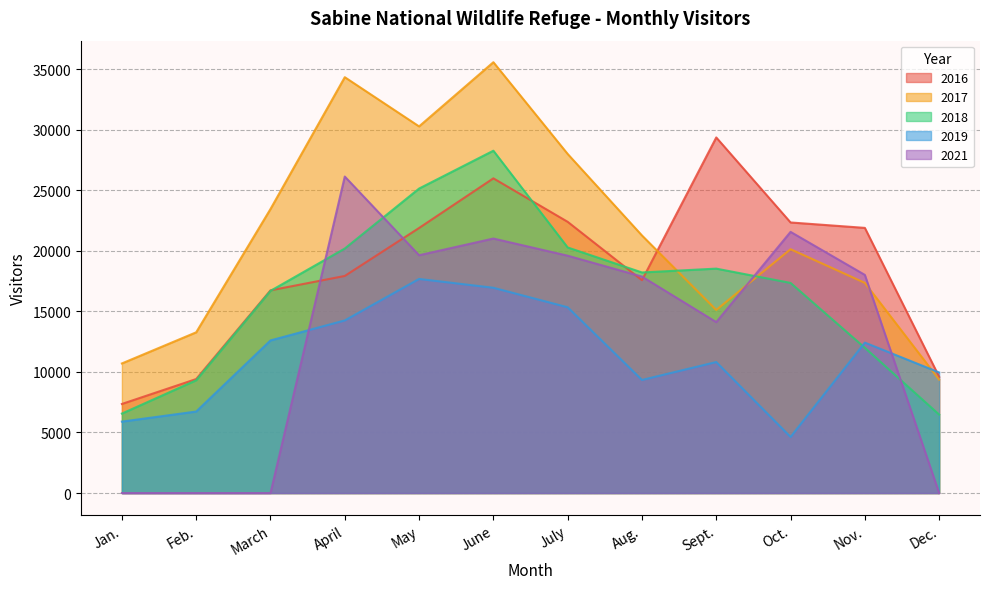

What is the difference between the 2019 values at Sept. and Nov.?

1605